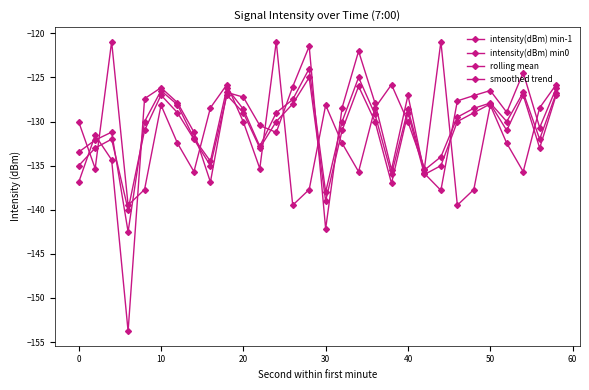

True or false: intensity(dBm) min0 has more than 0 interior local peaks.

True